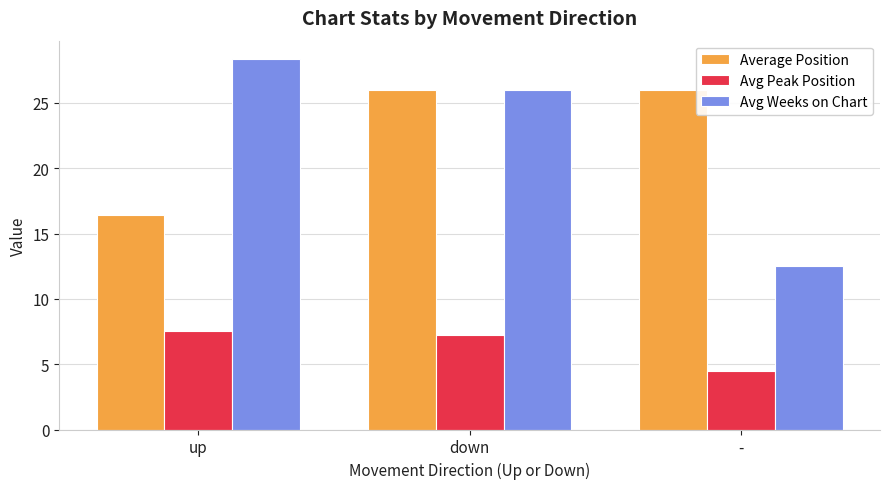

What is the difference between the highest and lowest values at up?

20.8